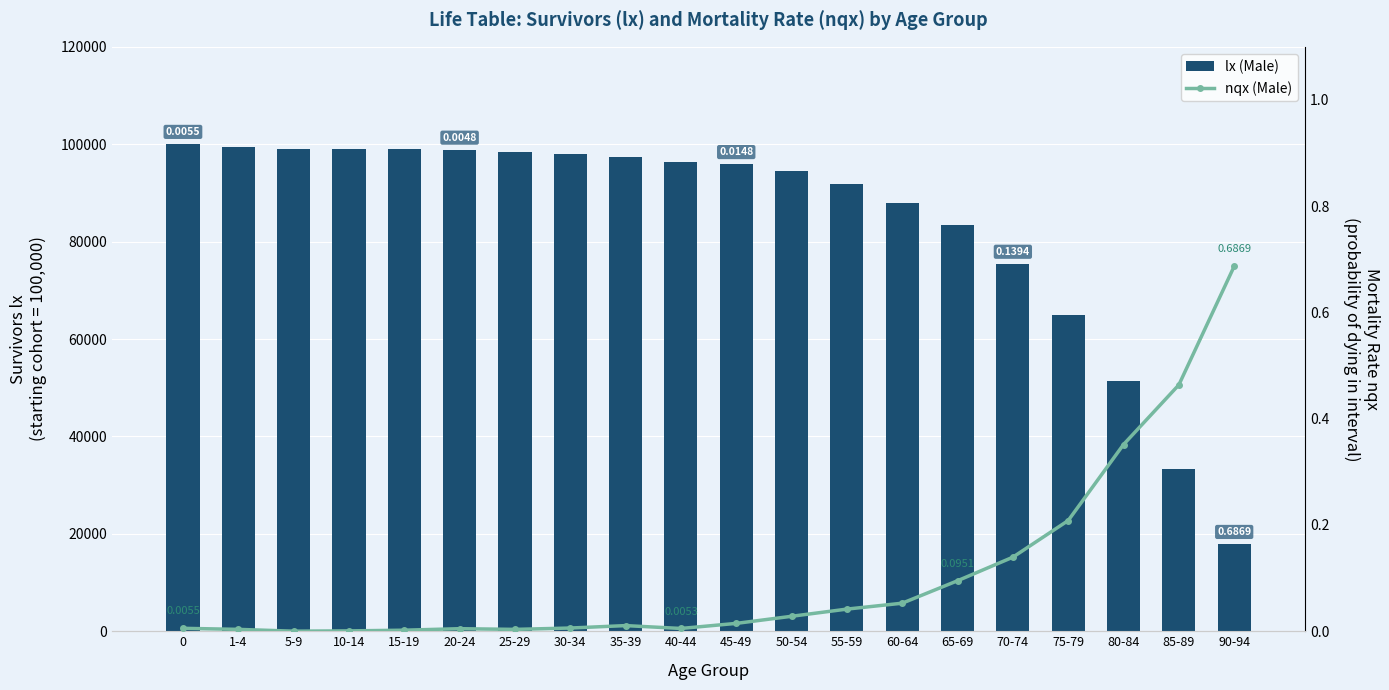

Does the chart contain any negative values?

No